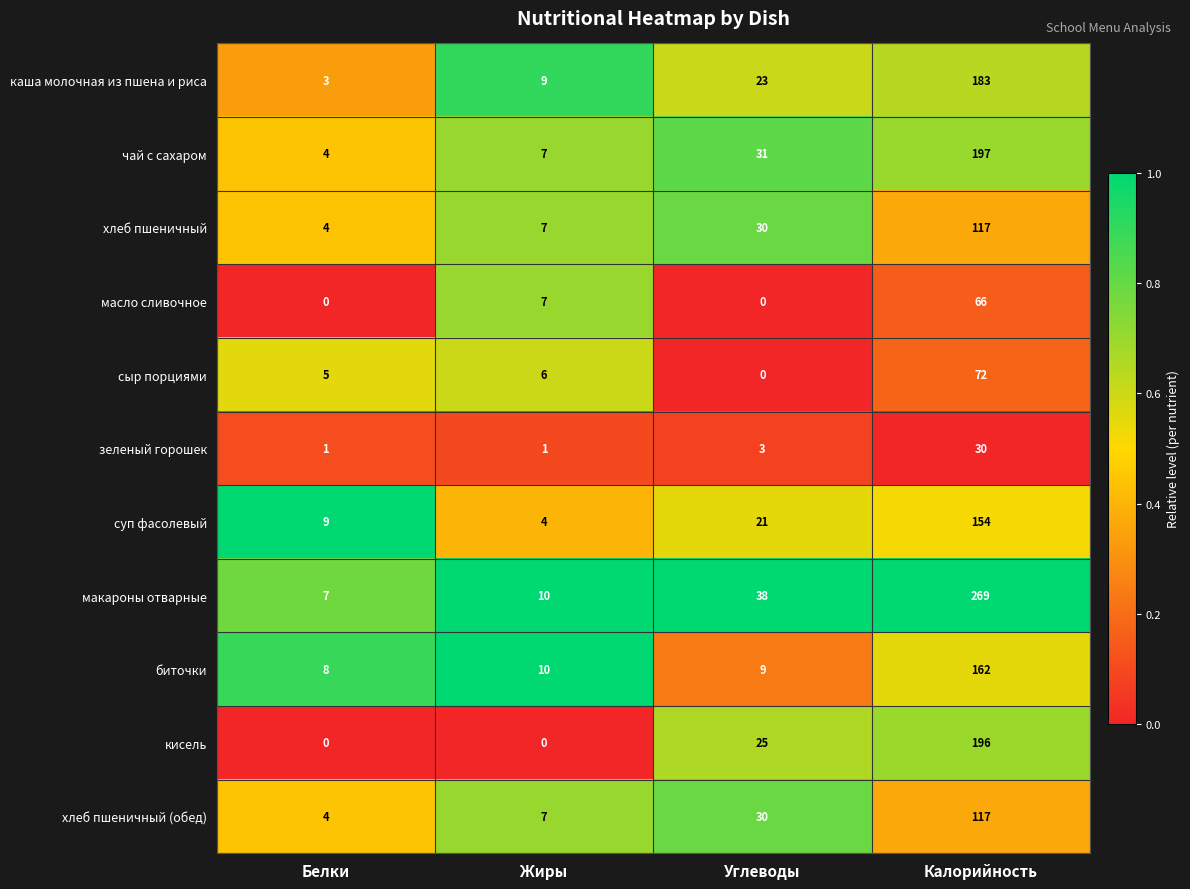

At which category is the sum across all series the highest?

Калорийность